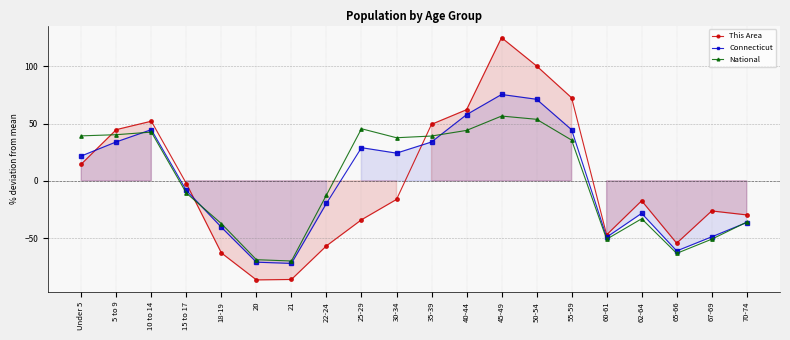

List the series in order of their peak value, lowest first.

National, Connecticut, This Area